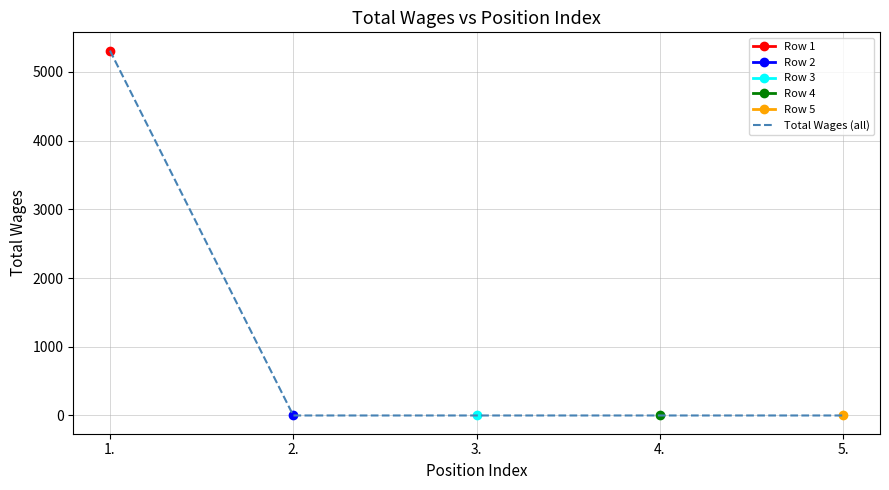

How many lines are shown in the chart?

1